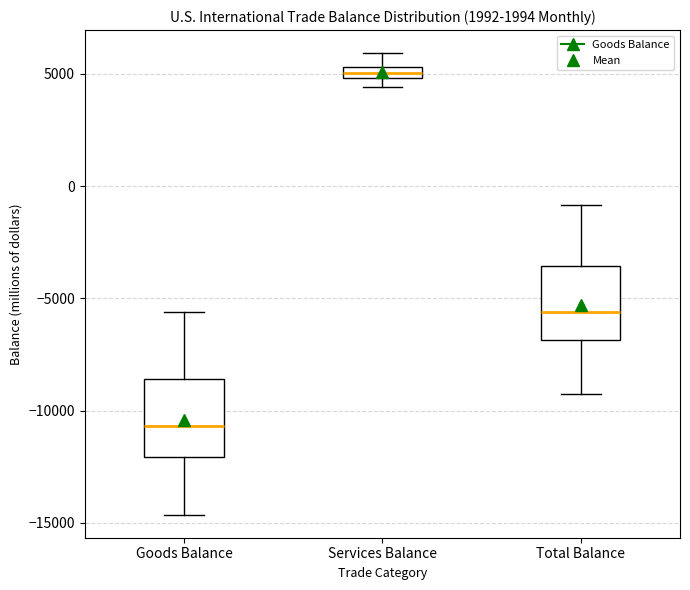

Where does the upper whisker of the box for Services Balance end on the y-axis? The values are not printed on the chart, so give them approximately, as read against the axis.

6000